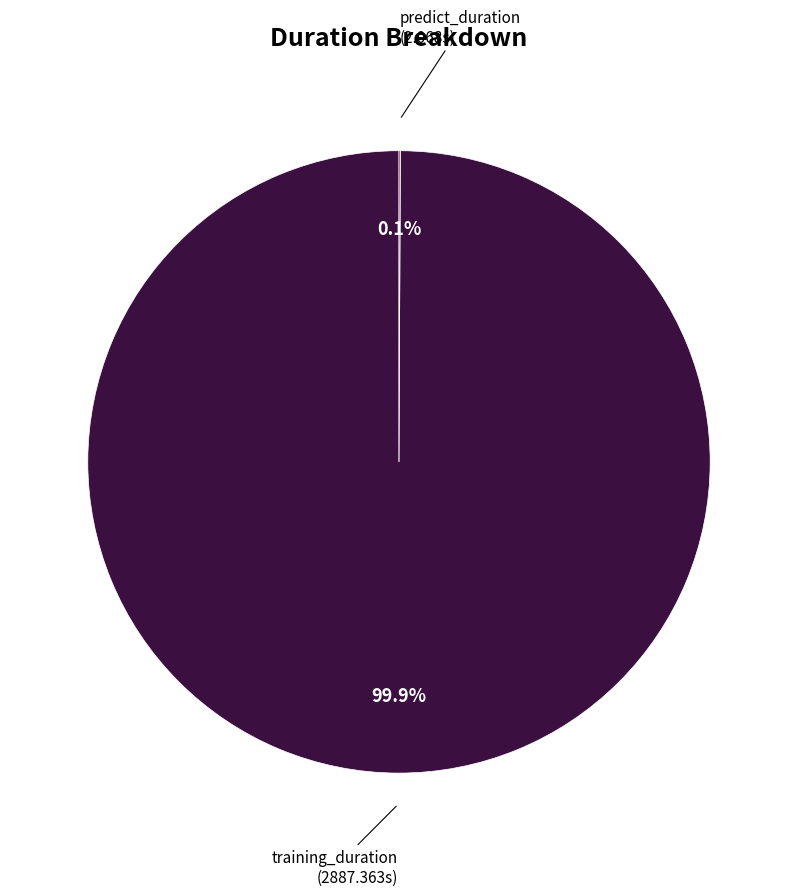

Does any single category account for the majority?

Yes